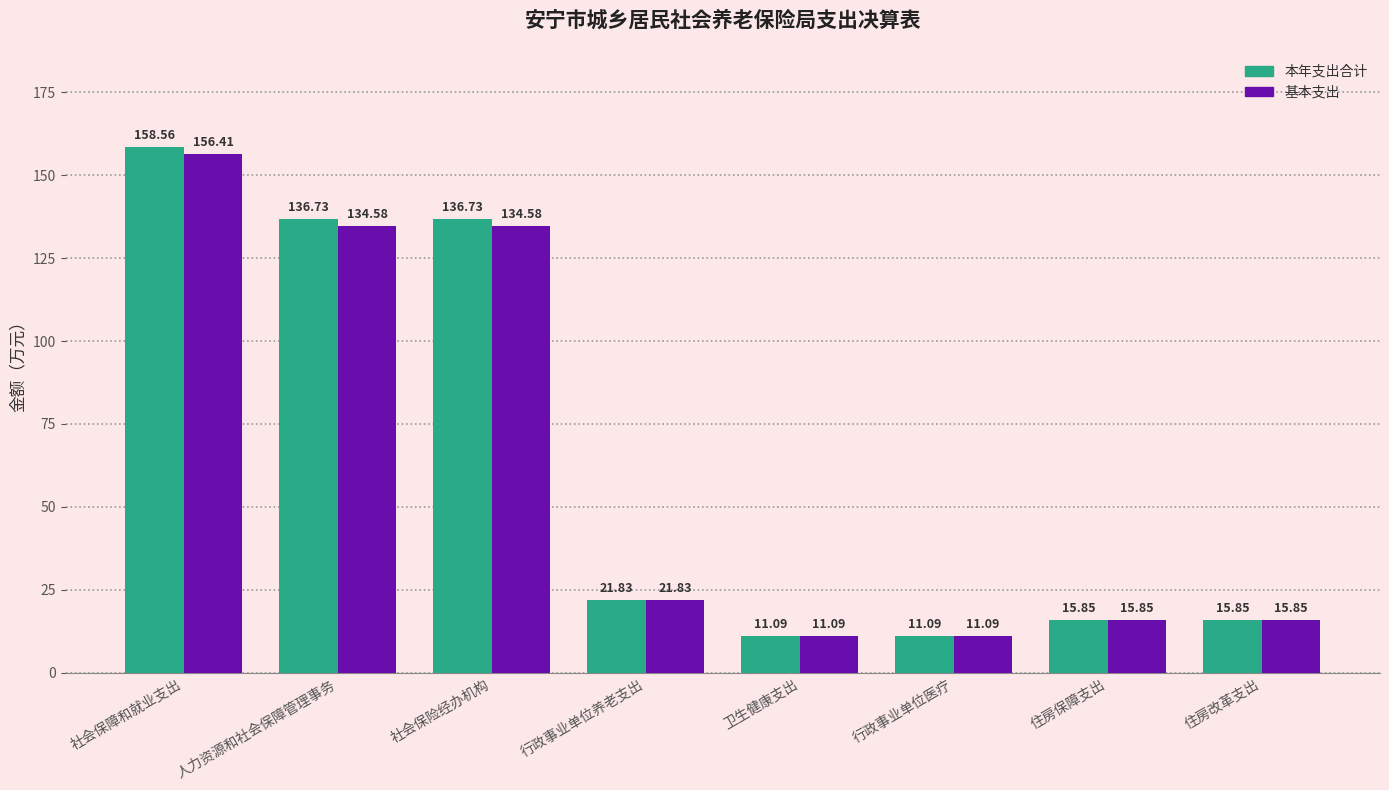

Is it true that 基本支出 equals 15.8 at 住房保障支出?

True